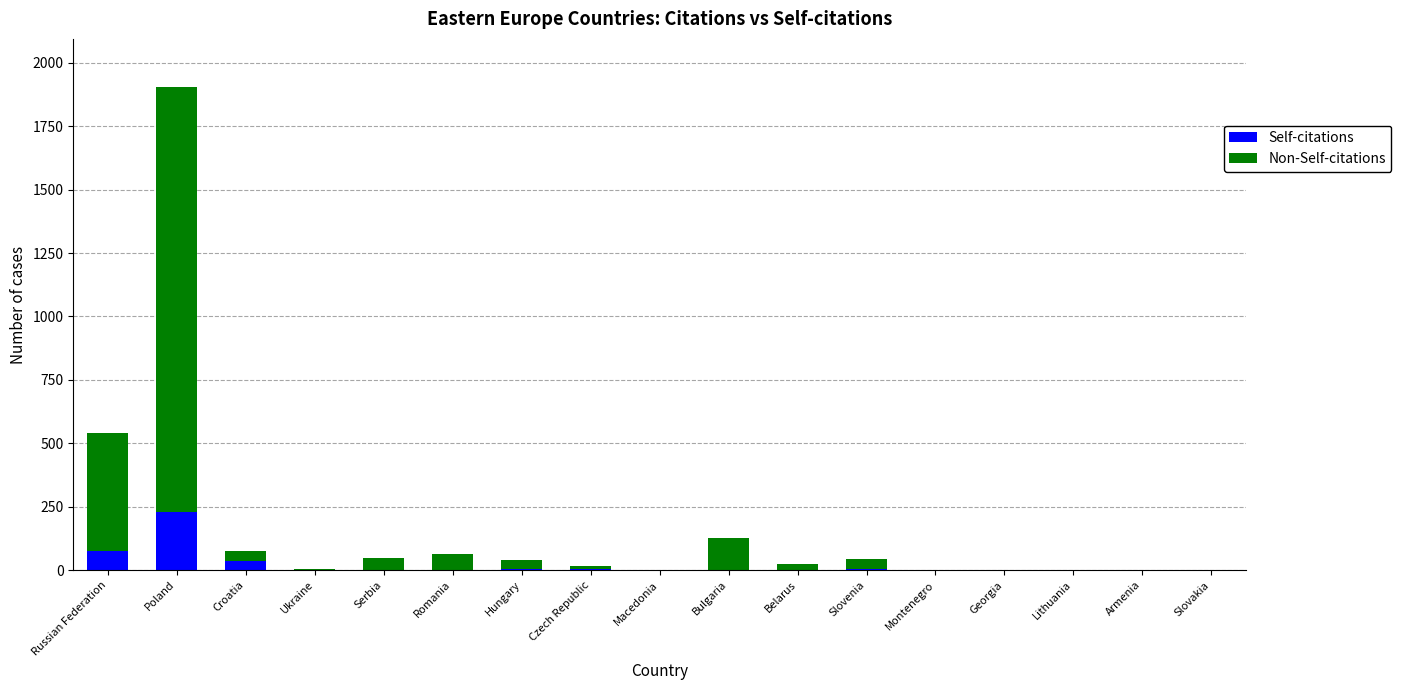

The Self-citations series shows 0 at Bulgaria. True or false?

True